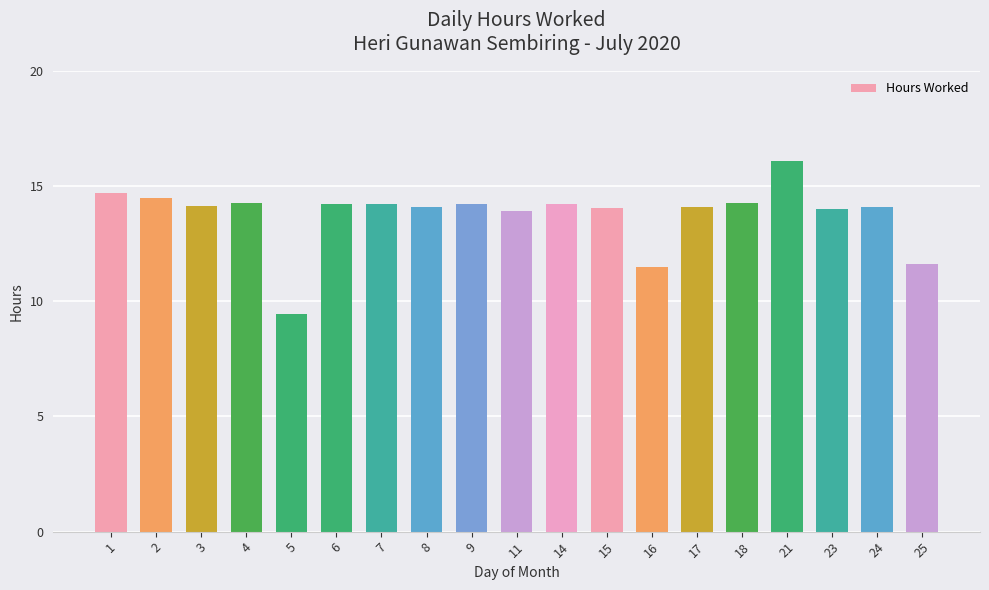

What is the approximate value at 6?

14.2